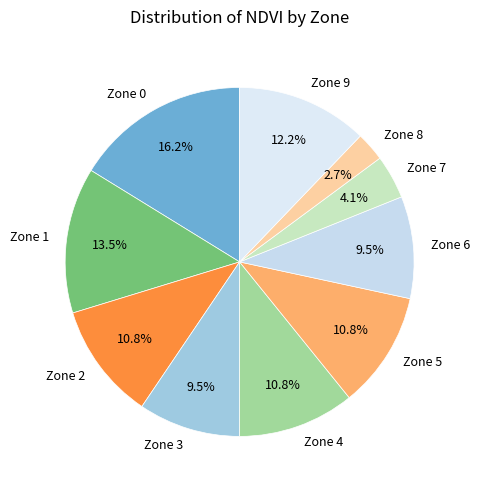

Approximately how many times larger is the value at Zone 3 compared to Zone 6?

1.0